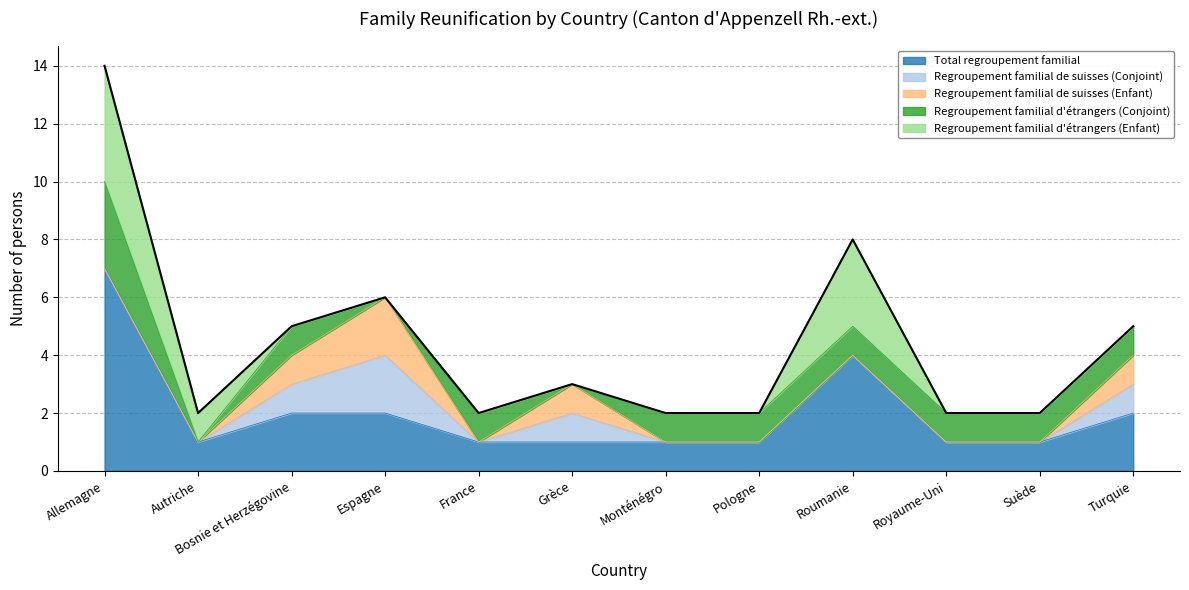

Where is Total regroupement familial nearest to the value 4?

Roumanie